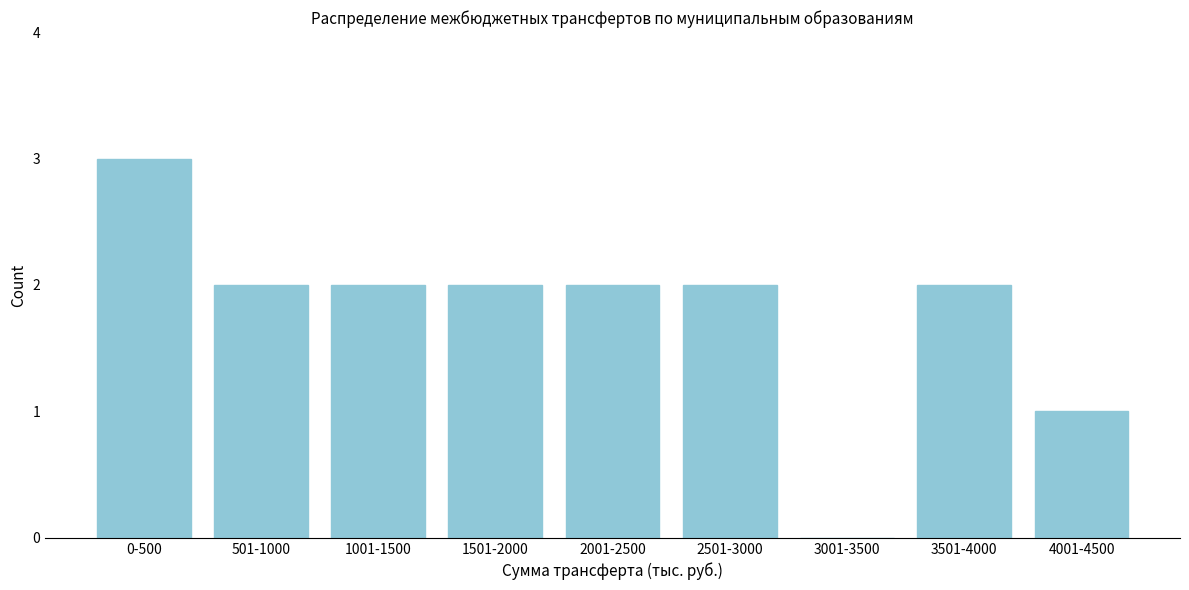

Reading left to right, list all the values displayed in this chart.

0-500=3	501-1000=2	1001-1500=2	1501-2000=2	2001-2500=2	2501-3000=2	3001-3500=0	3501-4000=2	4001-4500=1